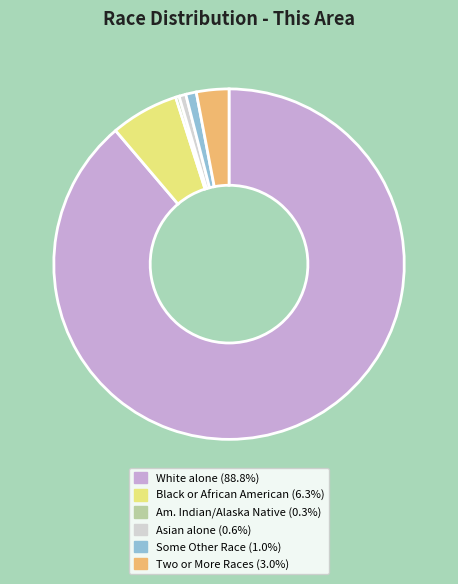

Is there a majority slice in this chart?

Yes